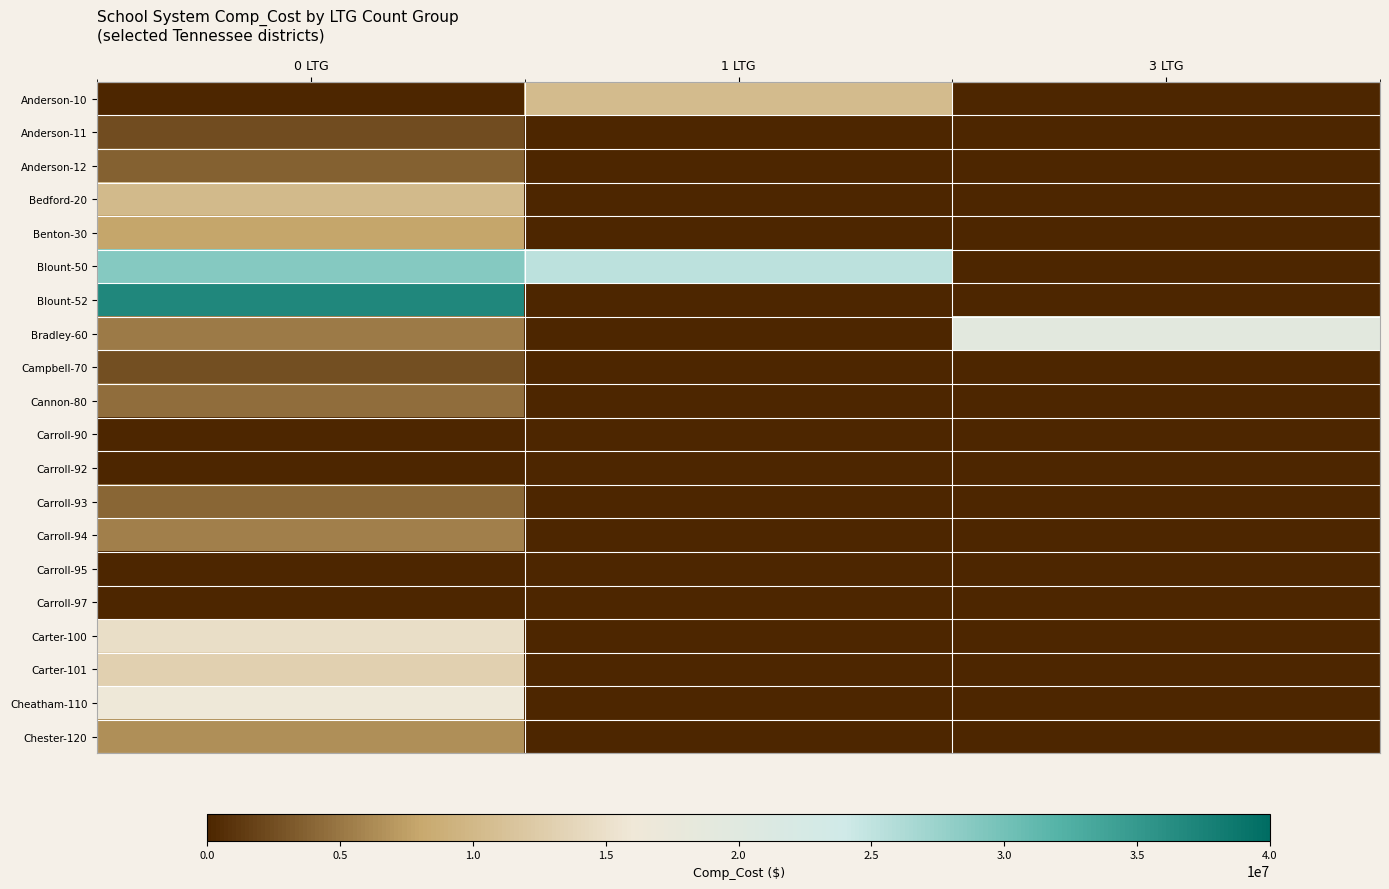

At which category does the chart reach its peak across all series?

0 LTG